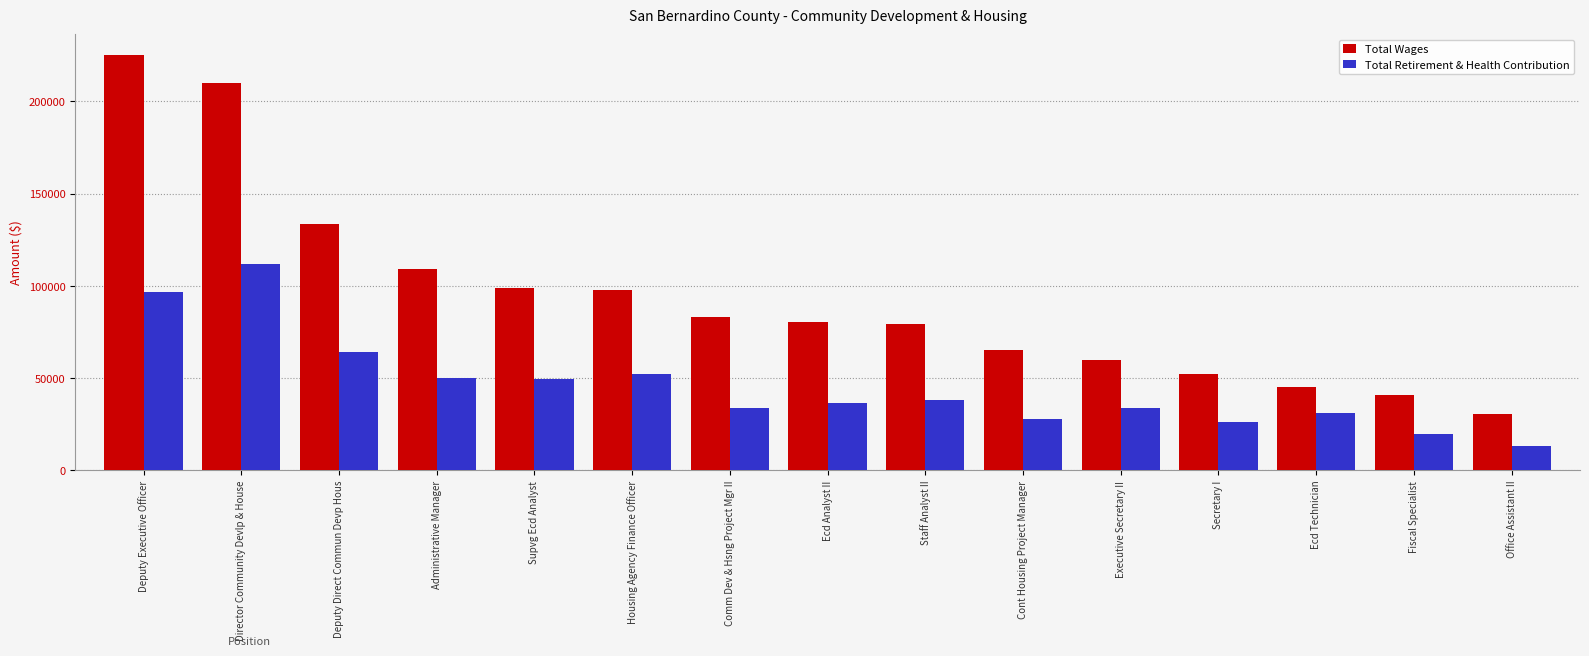

Which series has the widest spread of values?

Total Wages